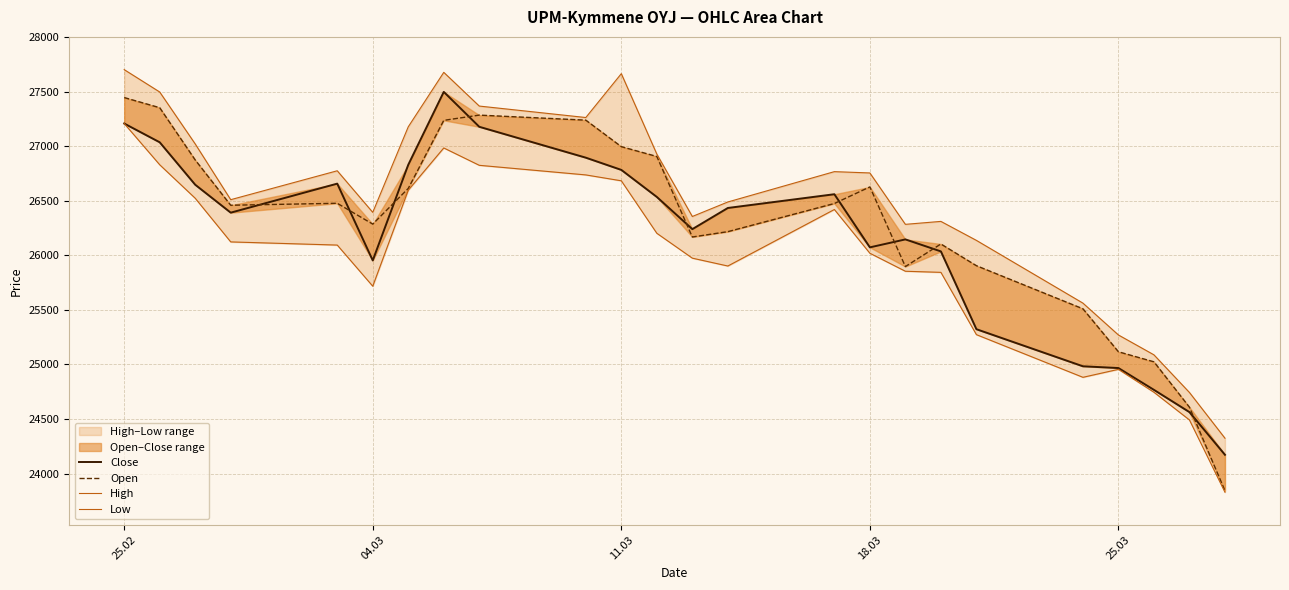

How many lines are shown in the chart?

4